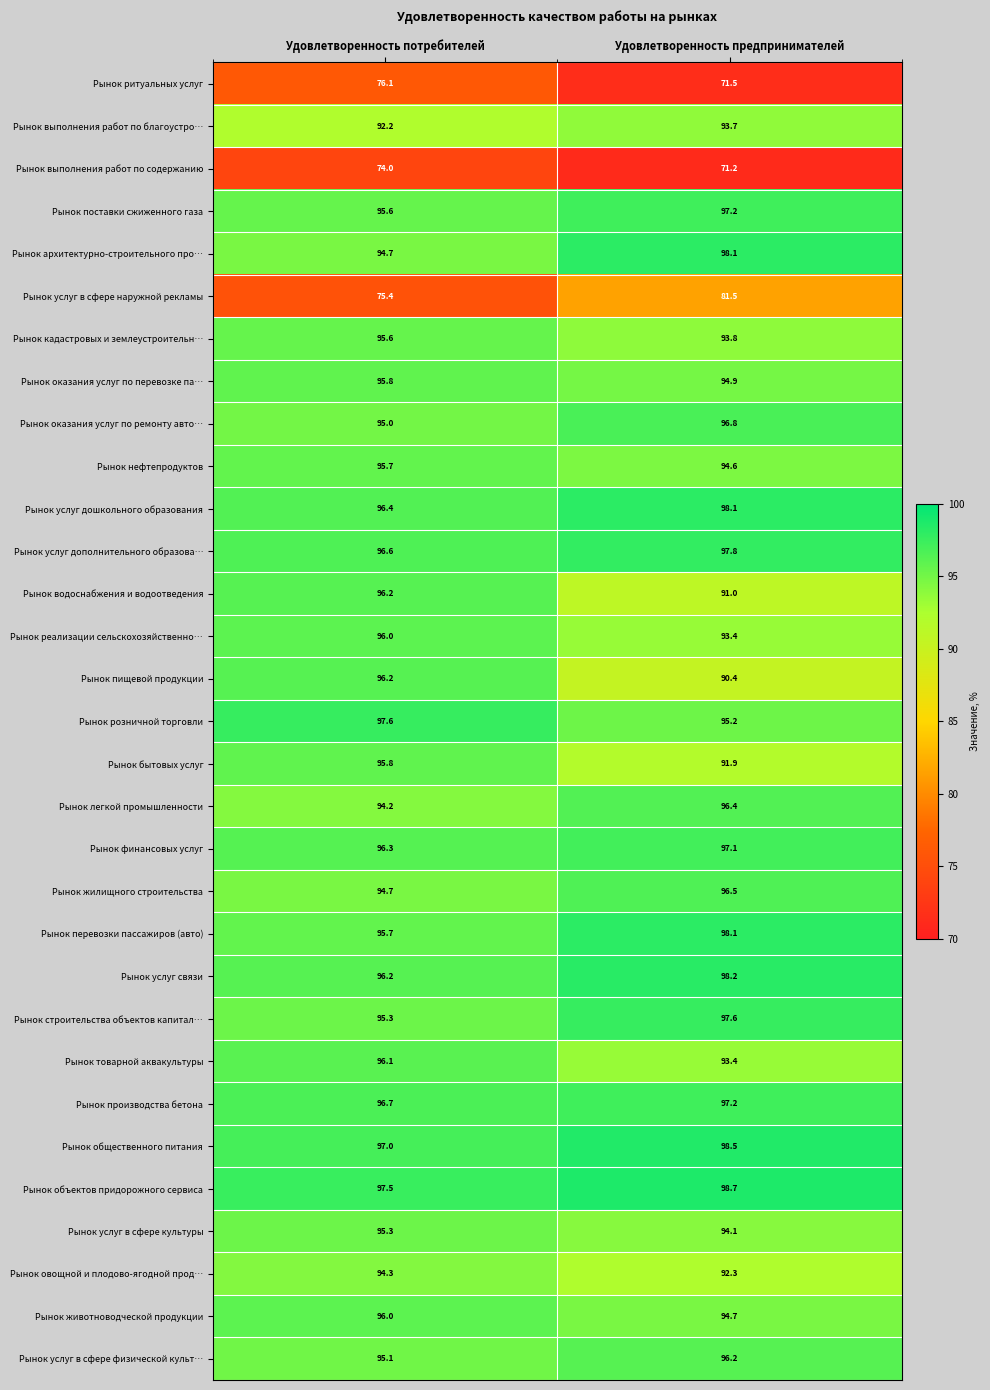

What is the sum of the Рынок животноводческой продукции values at Удовлетворенность потребителей and Удовлетворенность предпринимателей?

190.7